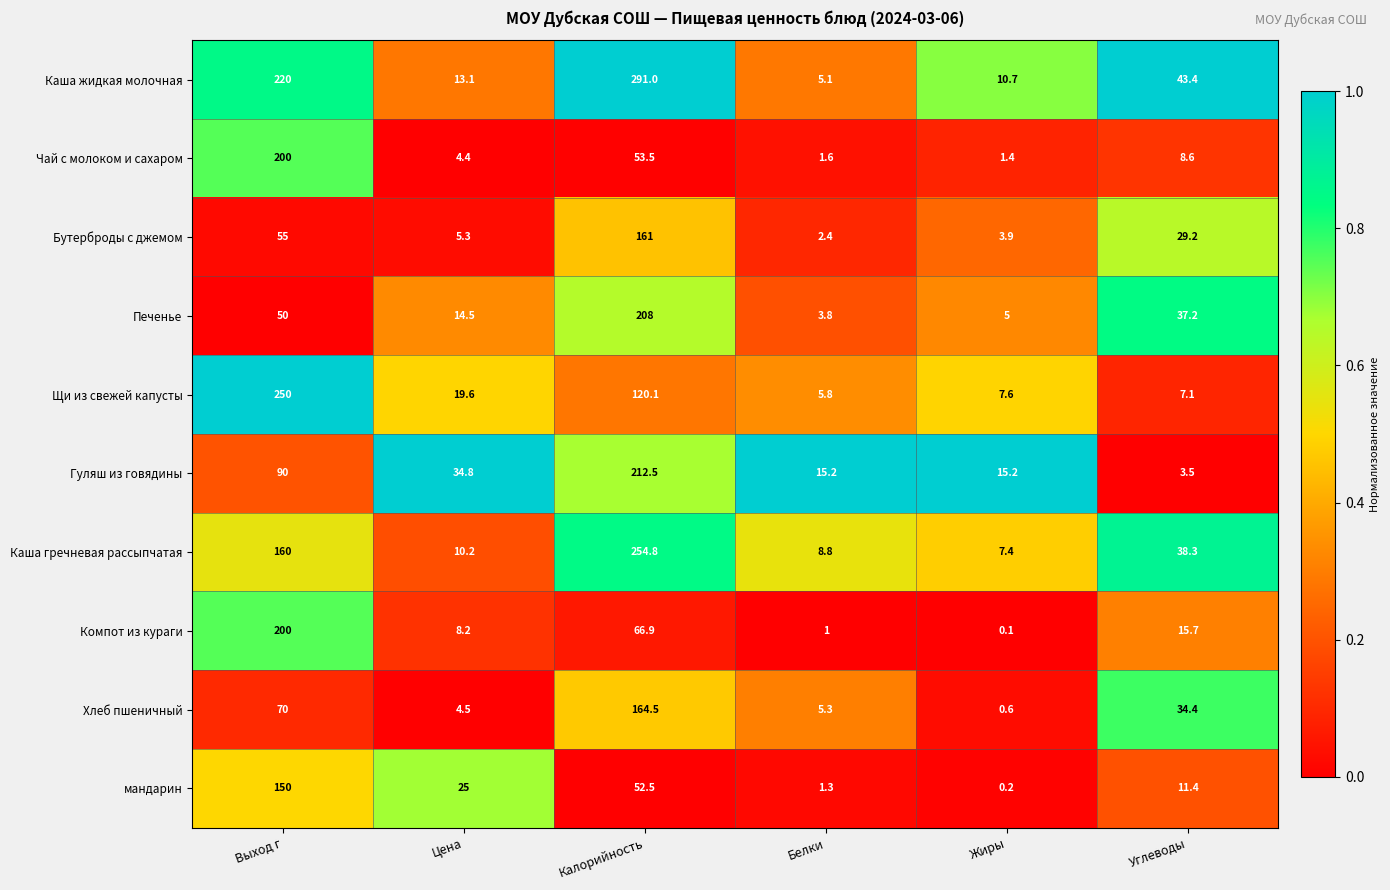

At Углеводы, list the series in order from largest to smallest.

Каша жидкая молочная, Каша гречневая рассыпчатая, Печенье, Хлеб пшеничный, Бутерброды с джемом, Компот из кураги, мандарин, Чай с молоком и сахаром, Щи из свежей капусты, Гуляш из говядины